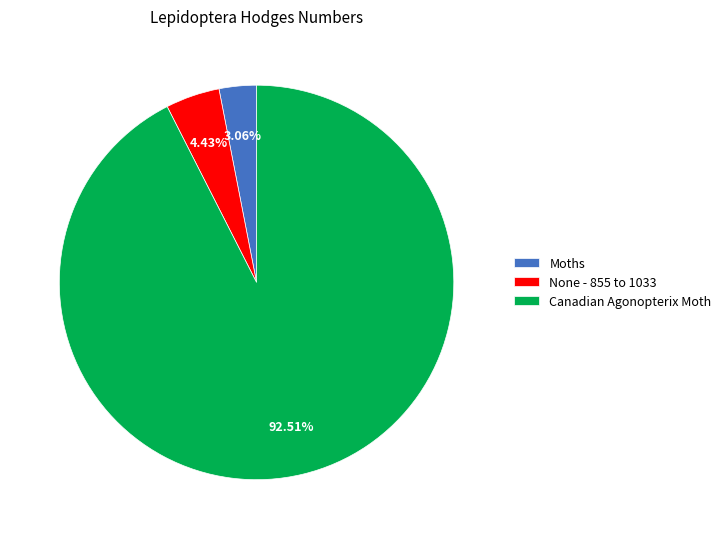

Between Moths and None - 855 to 1033, which is larger?

None - 855 to 1033